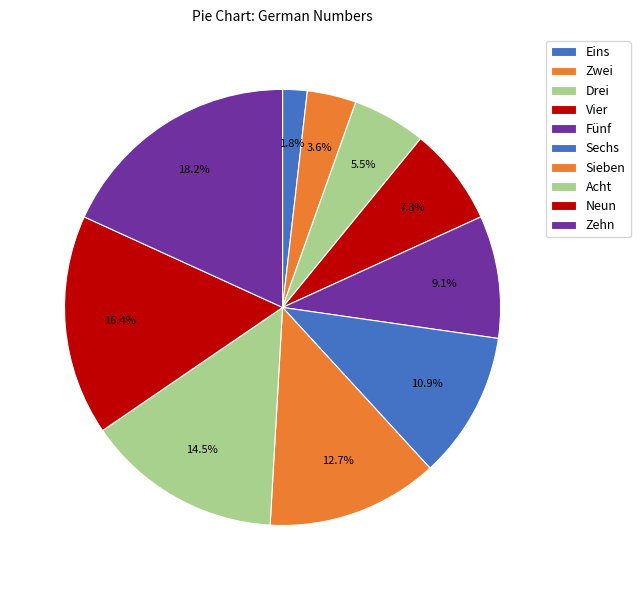

To the nearest percent, what portion does Drei represent?

5%